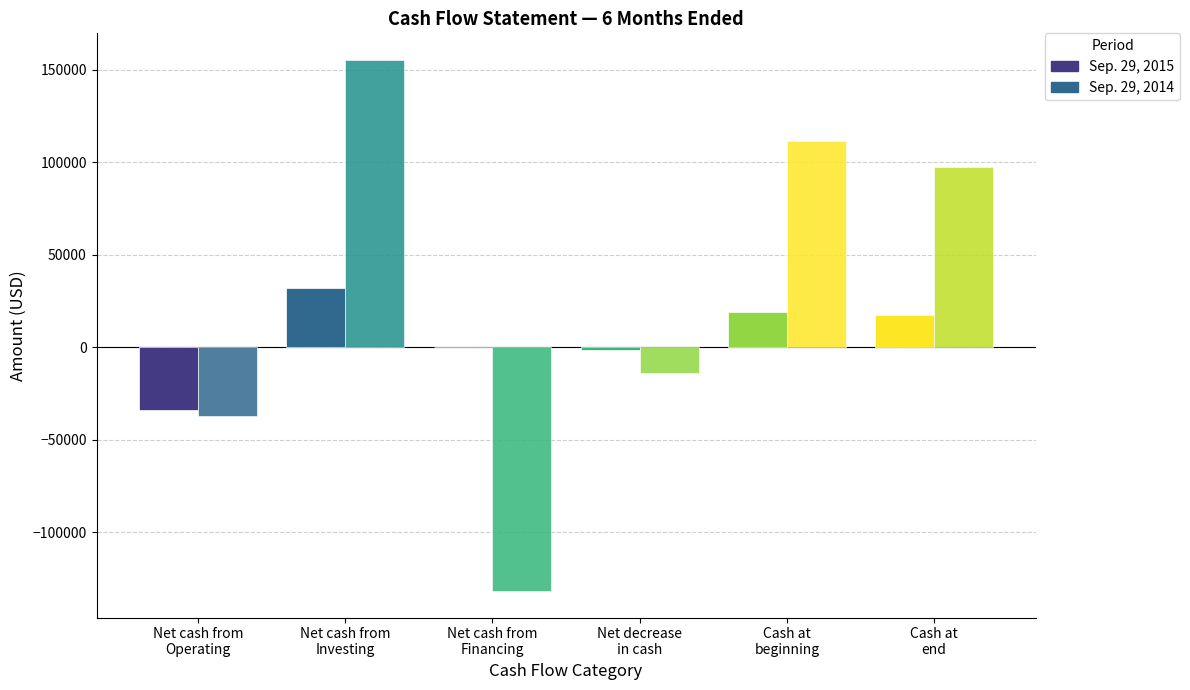

Does the chart contain stacked bars?

No